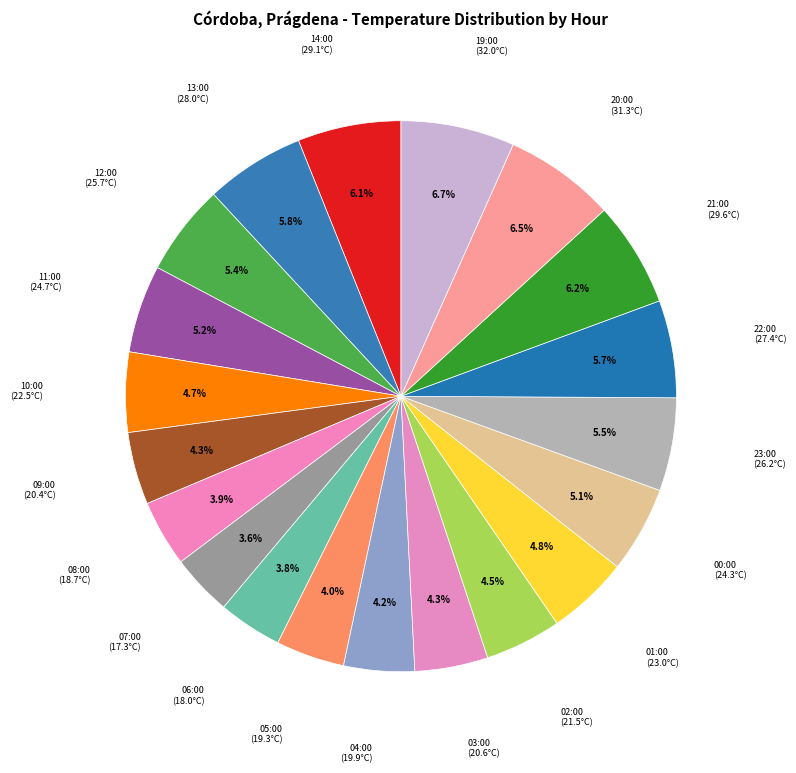

Count the number of slices in the pie.

20